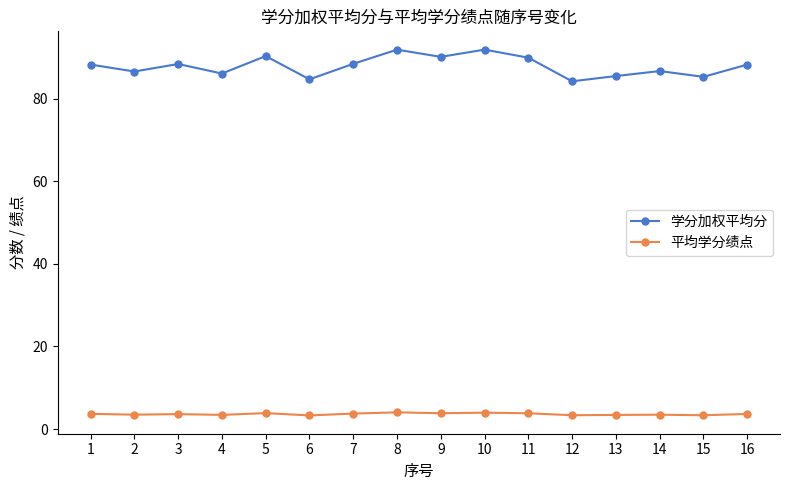

Rank the series by their average value, from lowest to highest.

平均学分绩点, 学分加权平均分